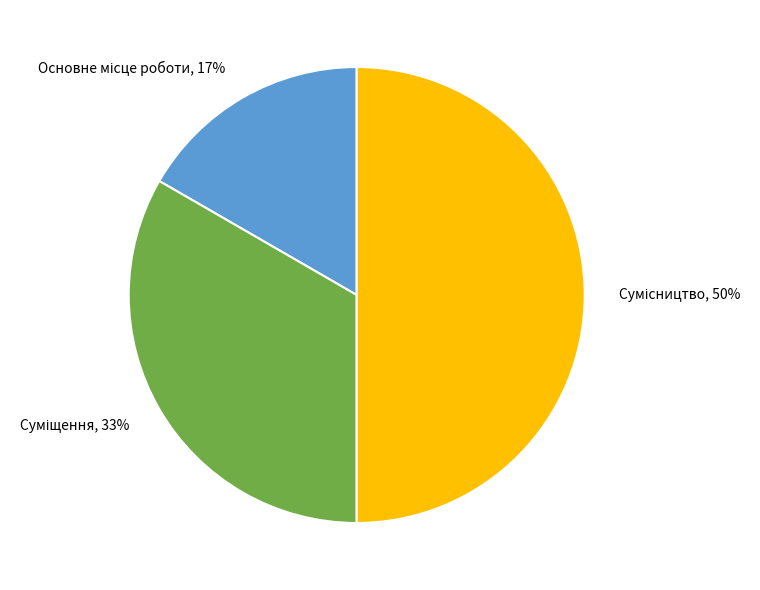

To the nearest percent, what is the average slice percentage?

33%